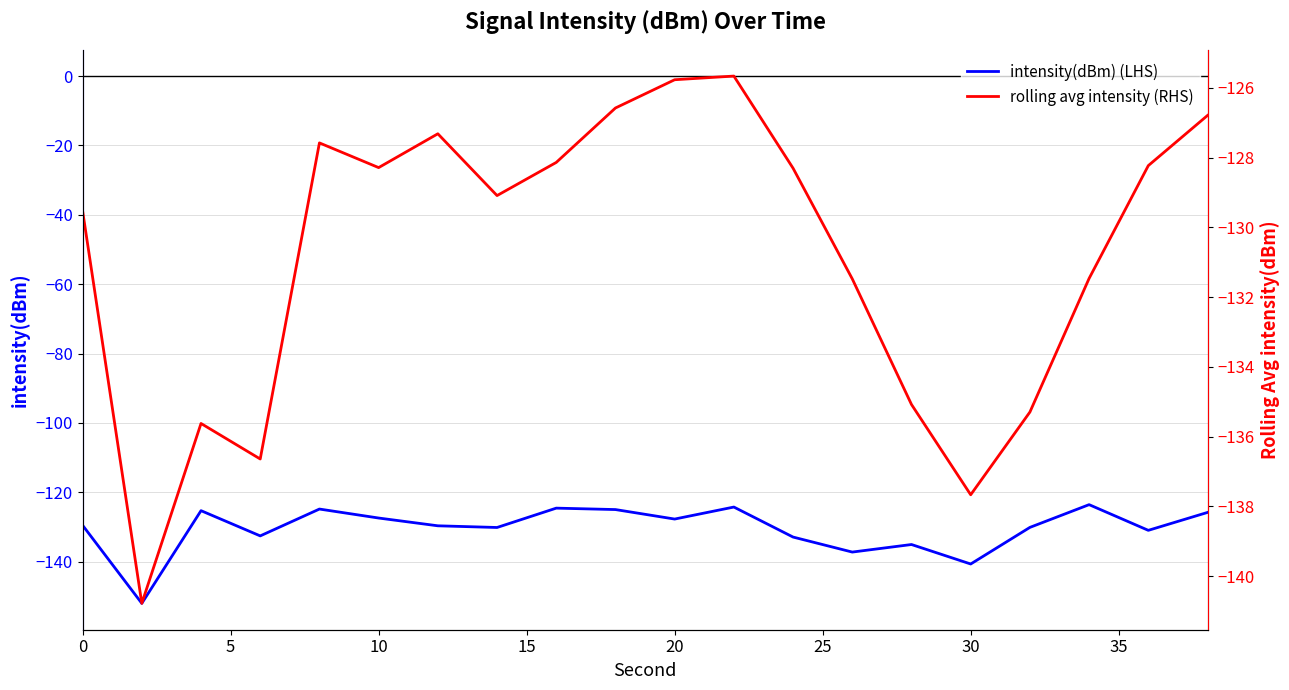

Does the chart have visible grid lines?

Yes